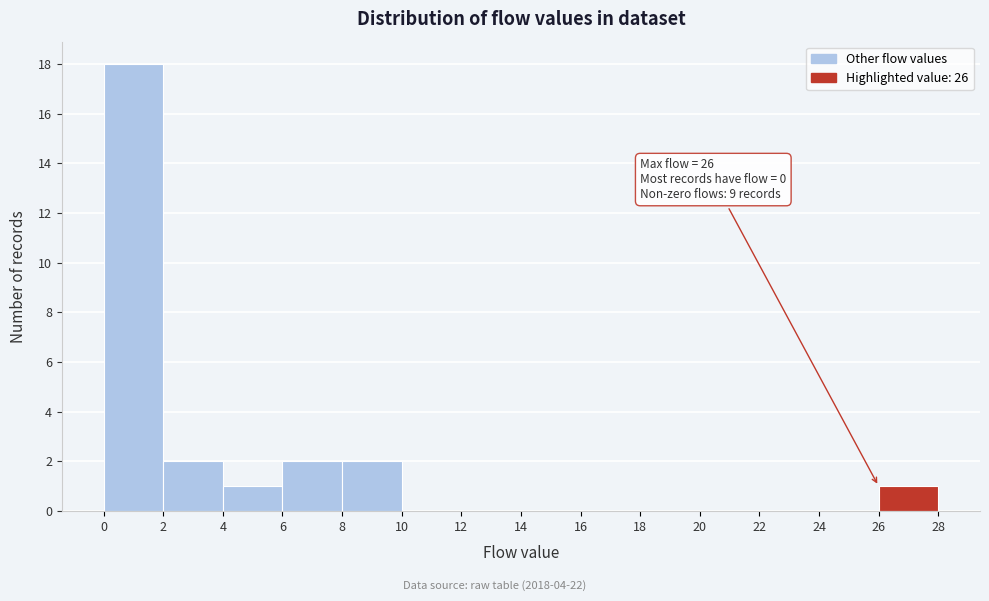

Over which range of the x-axis is the bar tallest?

0 to 2